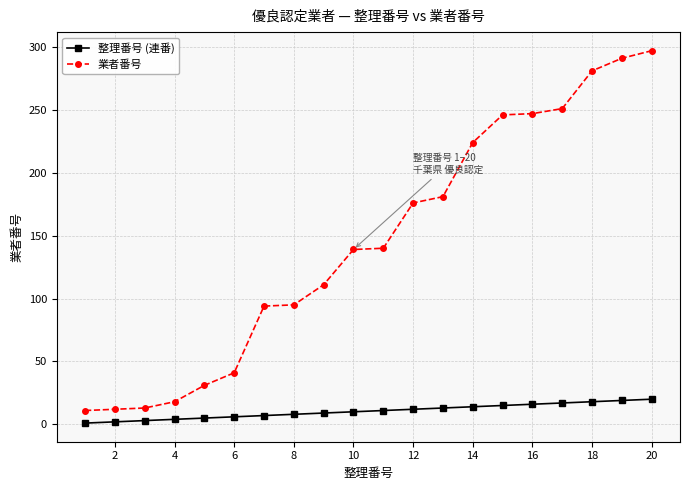

What is the value of the 整理番号 (連番) point at the 3rd from the left?

3